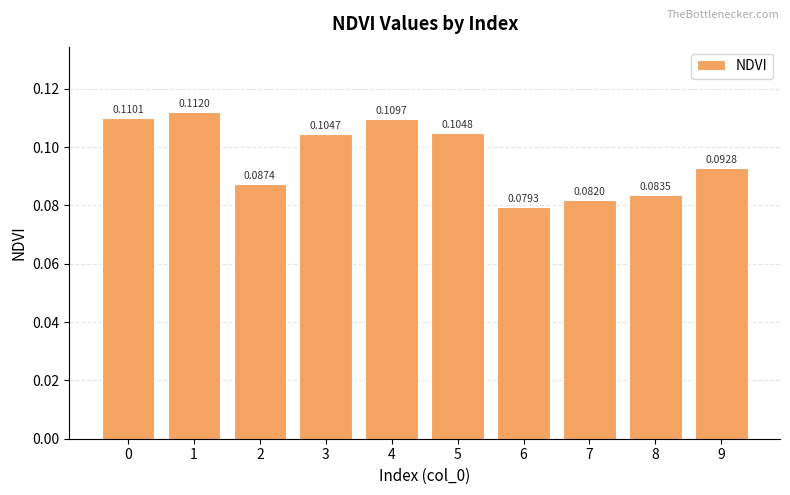

Are the bars grouped side by side (vs. stacked)?

No